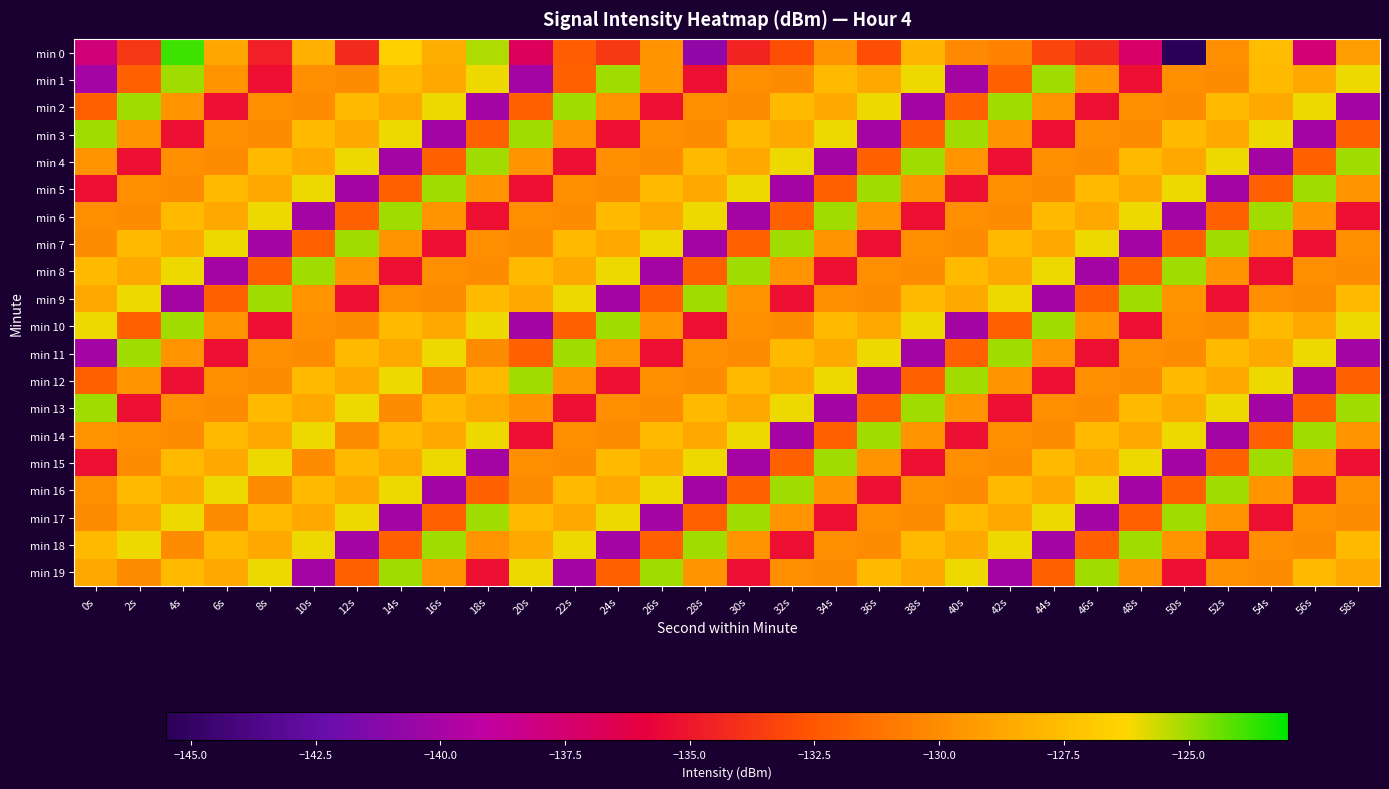

At which category is the sum across all series the highest?

4s